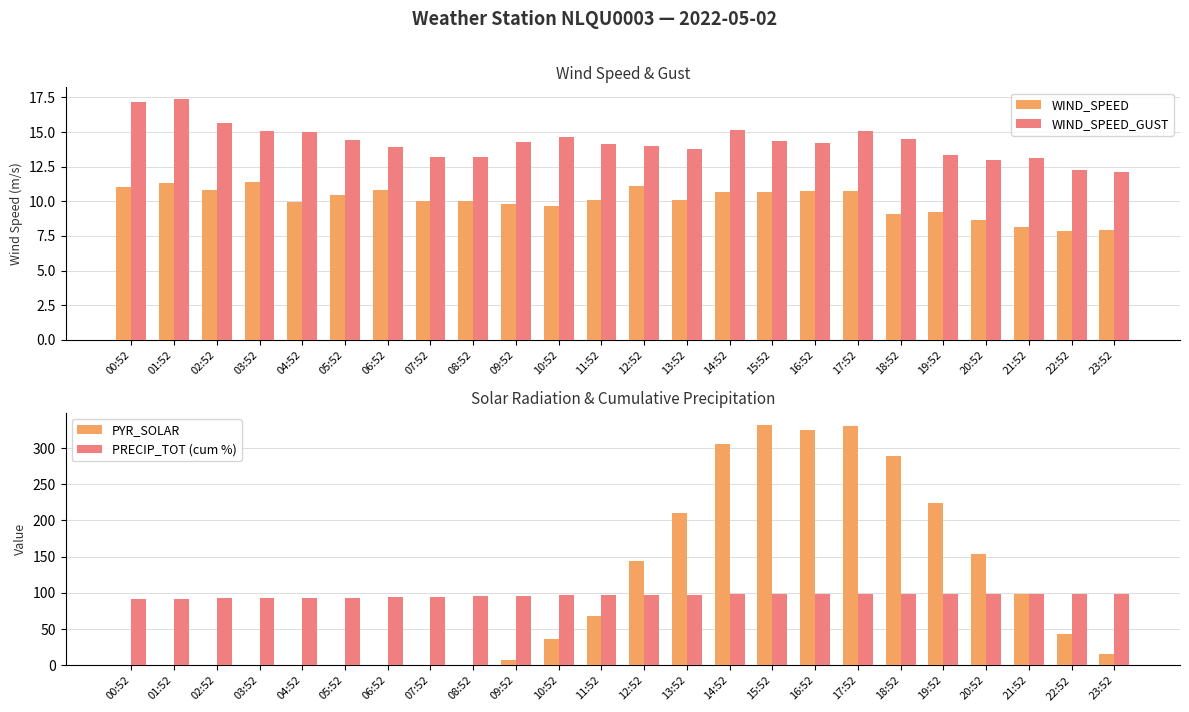

Reading right to left, transcribe all the data shown in this chart.

WIND_SPEED: 7.9	7.9	8.1	8.7	9.2	9.1	10.8	10.7	10.6	10.6	10.1	11.1	10.1	9.7	9.8	10.1	10.0	10.8	10.4	9.9	11.4	10.8	11.3	11.0
WIND_SPEED_GUST: 12.1	12.3	13.1	13.0	13.3	14.5	15.1	14.2	14.4	15.2	13.8	14.0	14.2	14.6	14.2	13.2	13.2	13.9	14.4	15.0	15.1	15.6	17.4	17.2
PYR_SOLAR: 16.0	43.0	99.0	154.0	224.0	289.0	331.0	325.0	332.0	305.0	210.0	144.0	68.0	36.0	7.0	0.0	0.0	0.0	0.0	0.0	0.0	0.0	0.0	1.0
PRECIP_TOT (cum %): 98.8	98.8	98.6	98.6	98.6	98.6	98.6	98.6	98.6	98.4	97.8	97.4	97.0	96.6	96.4	95.8	94.8	94.0	93.2	93.0	92.8	92.4	92.0	92.0